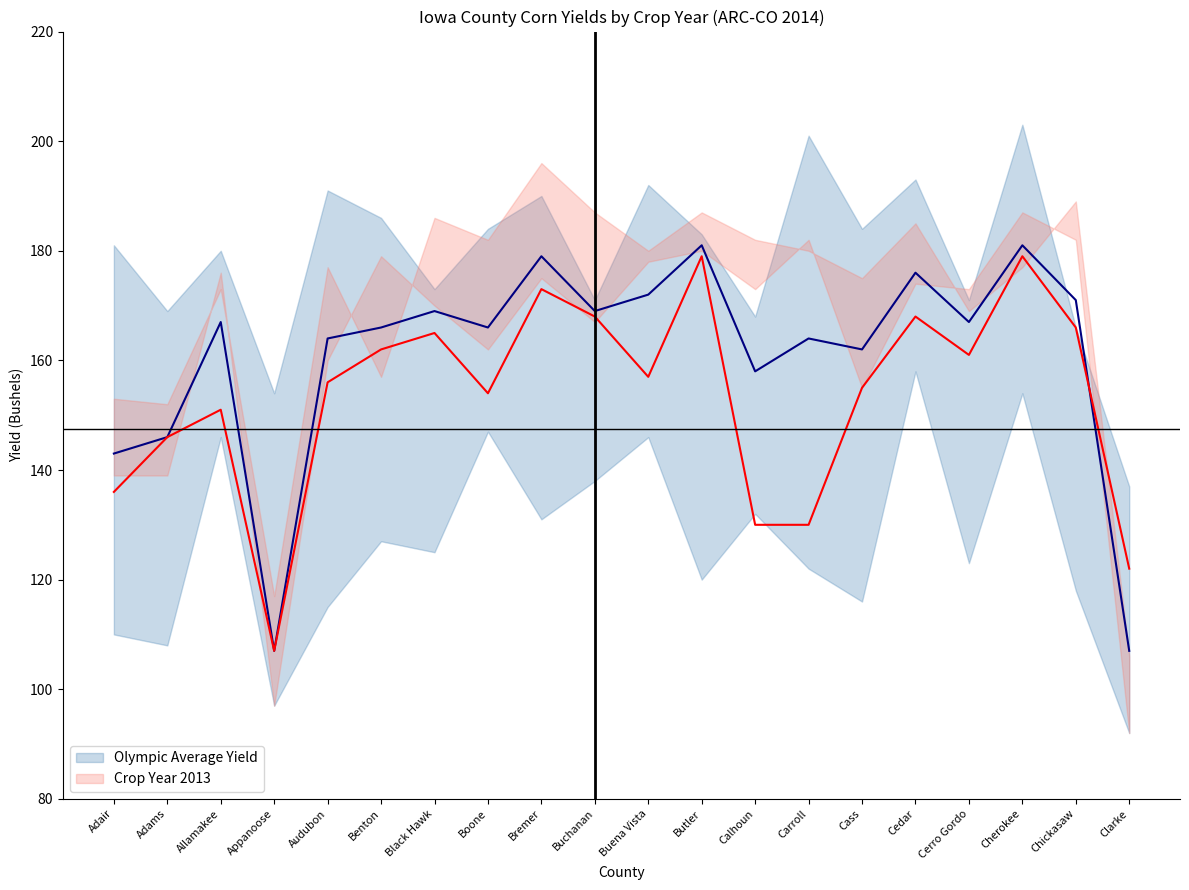

Reading left to right, transcribe all the data shown in this chart.

Olympic Average Yield: Adair=143	Adams=146	Allamakee=167	Appanoose=107	Audubon=164	Benton=166	Black Hawk=169	Boone=166	Bremer=179	Buchanan=169	Buena Vista=172	Butler=181	Calhoun=158	Carroll=164	Cass=162	Cedar=176	Cerro Gordo=167	Cherokee=181	Chickasaw=171	Clarke=107
Crop Year 2013: Adair=136	Adams=146	Allamakee=151	Appanoose=107	Audubon=156	Benton=162	Black Hawk=165	Boone=154	Bremer=173	Buchanan=168	Buena Vista=157	Butler=179	Calhoun=130	Carroll=130	Cass=155	Cedar=168	Cerro Gordo=161	Cherokee=179	Chickasaw=166	Clarke=122